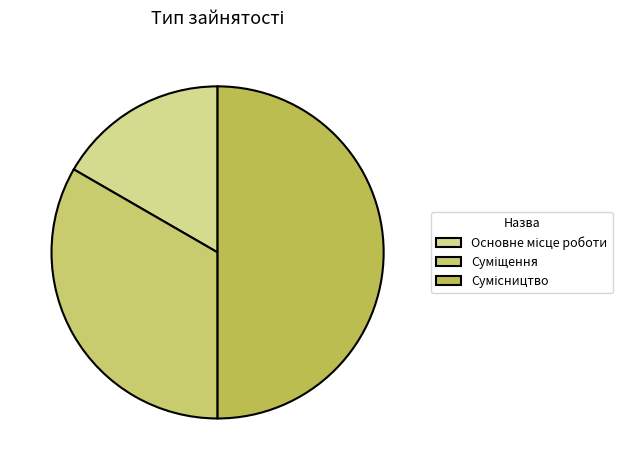

Count the number of slices in the pie.

3